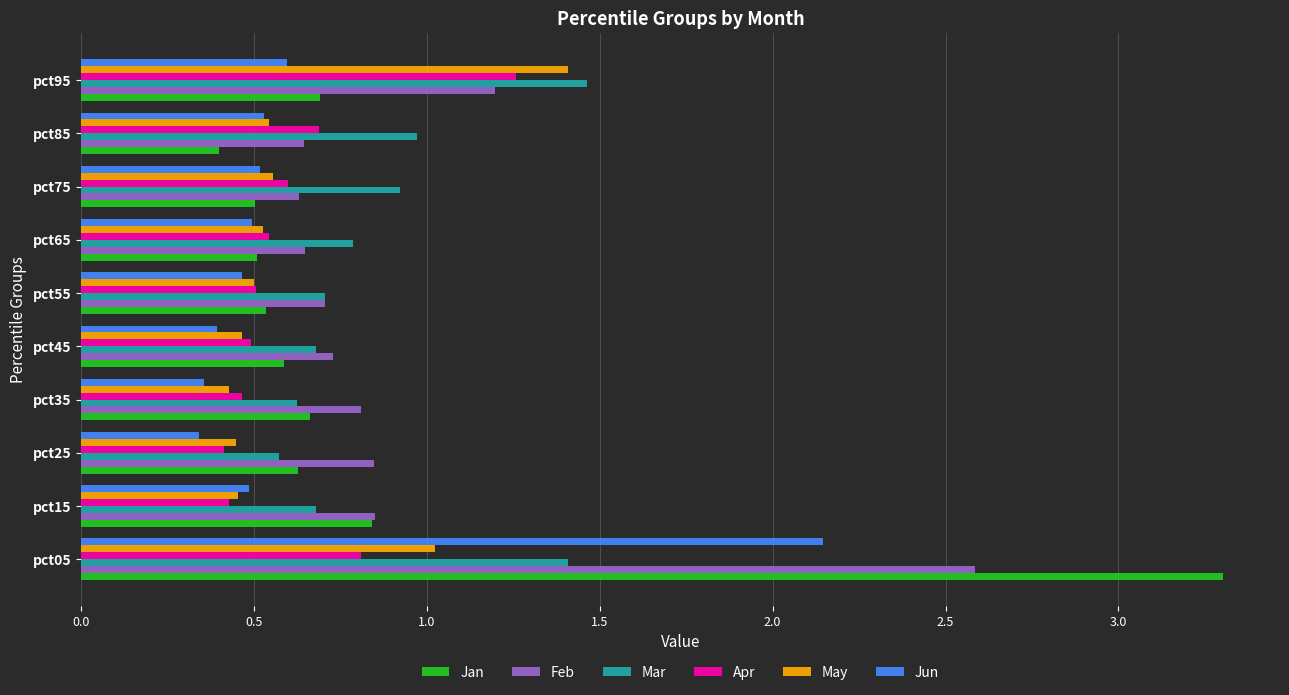

Which series has the widest spread of values?

Jan